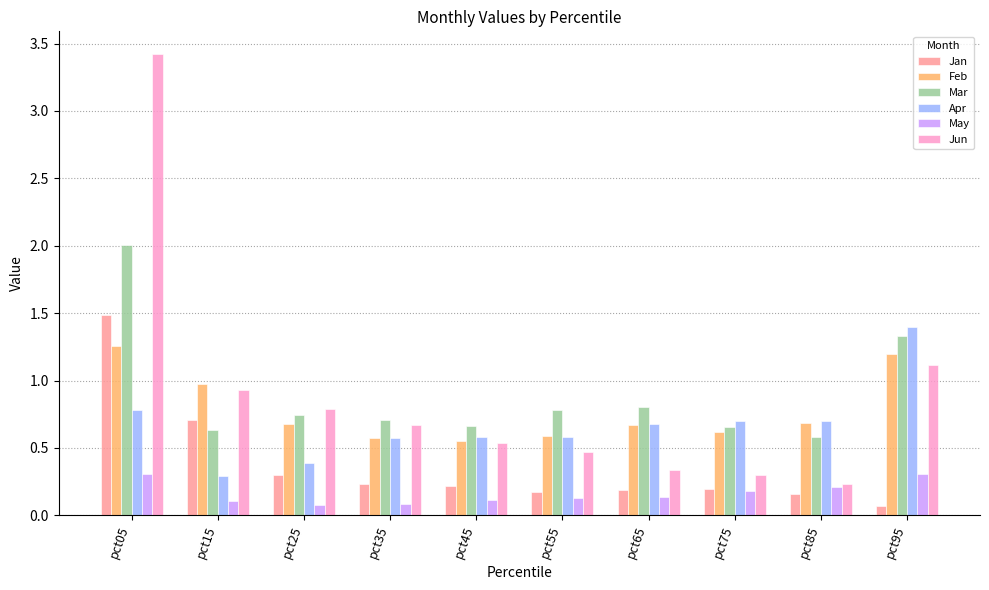

What is the highest value of the Jun series?

3.4